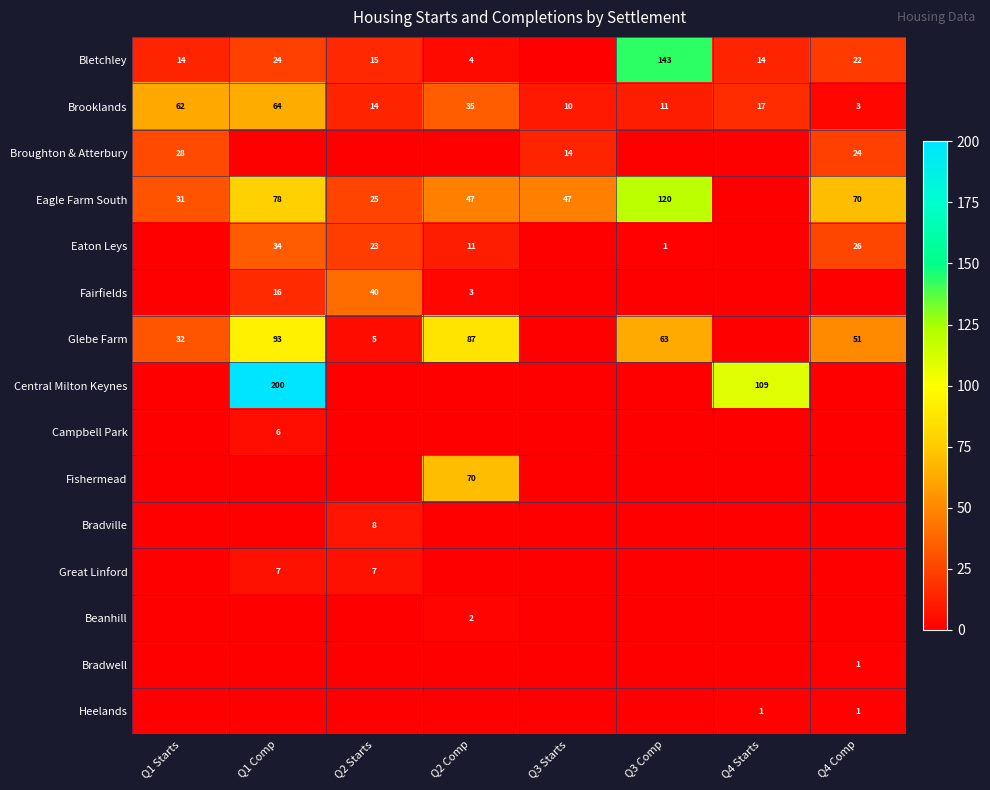

The value of Bradville at Q2 Starts is 12. True or false?

False